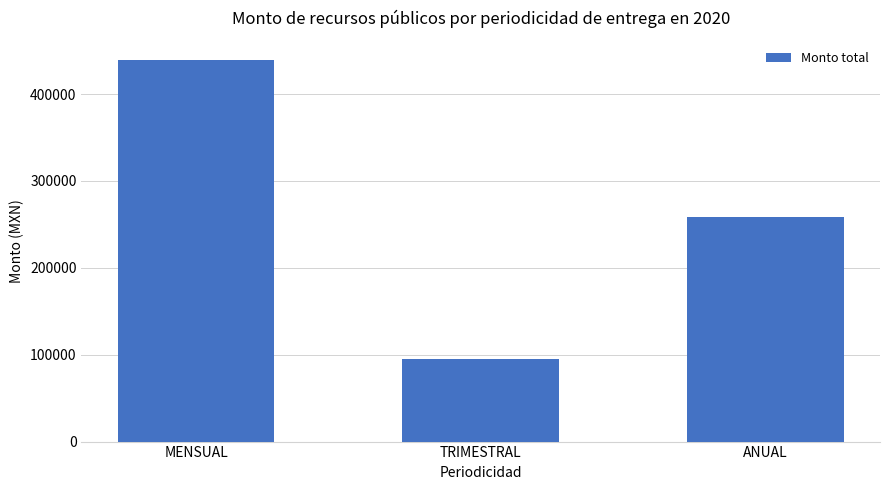

Which has a higher value, TRIMESTRAL or ANUAL?

ANUAL